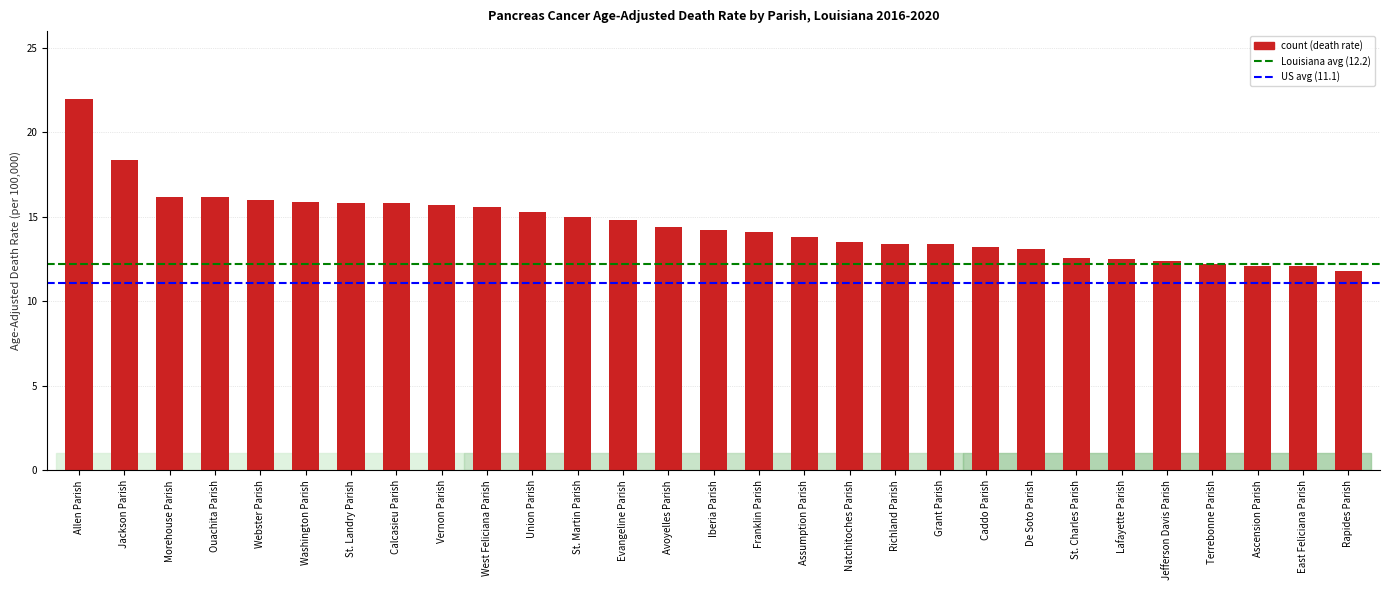

What is the sum of all values?

421.5